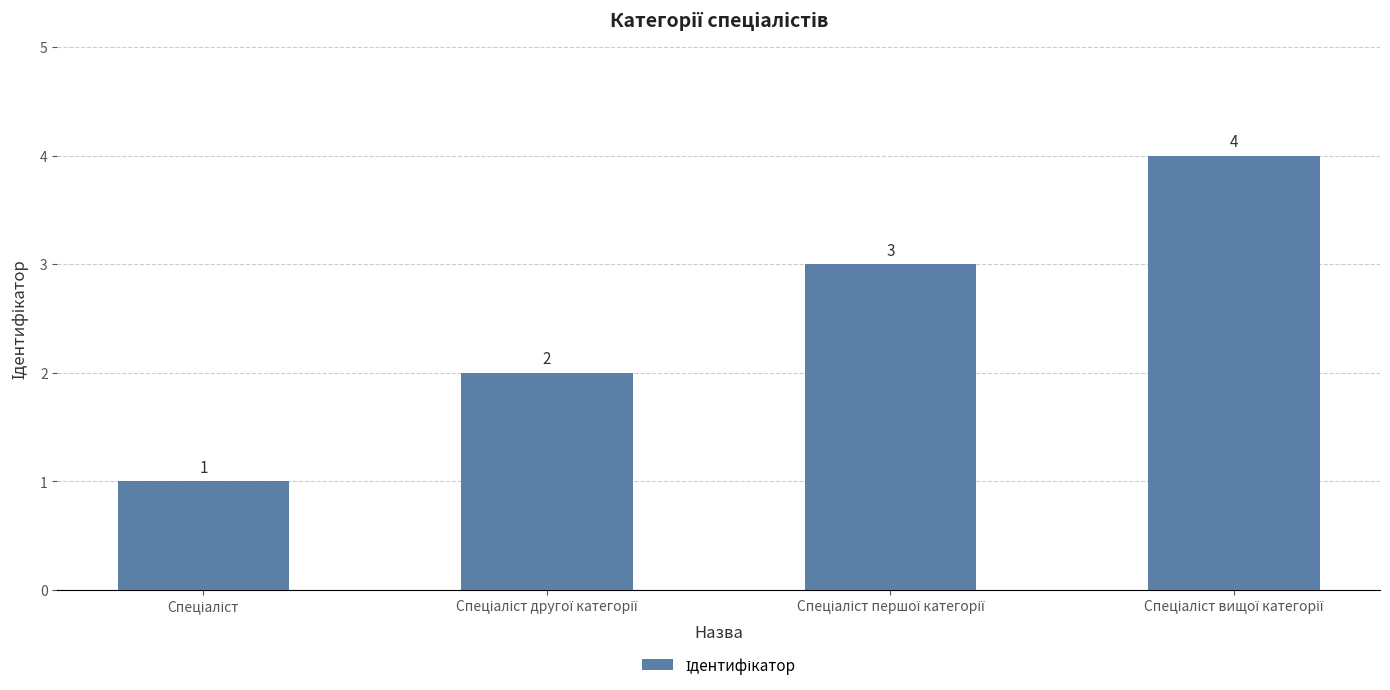

Count the values in the range 2 to 4.

3